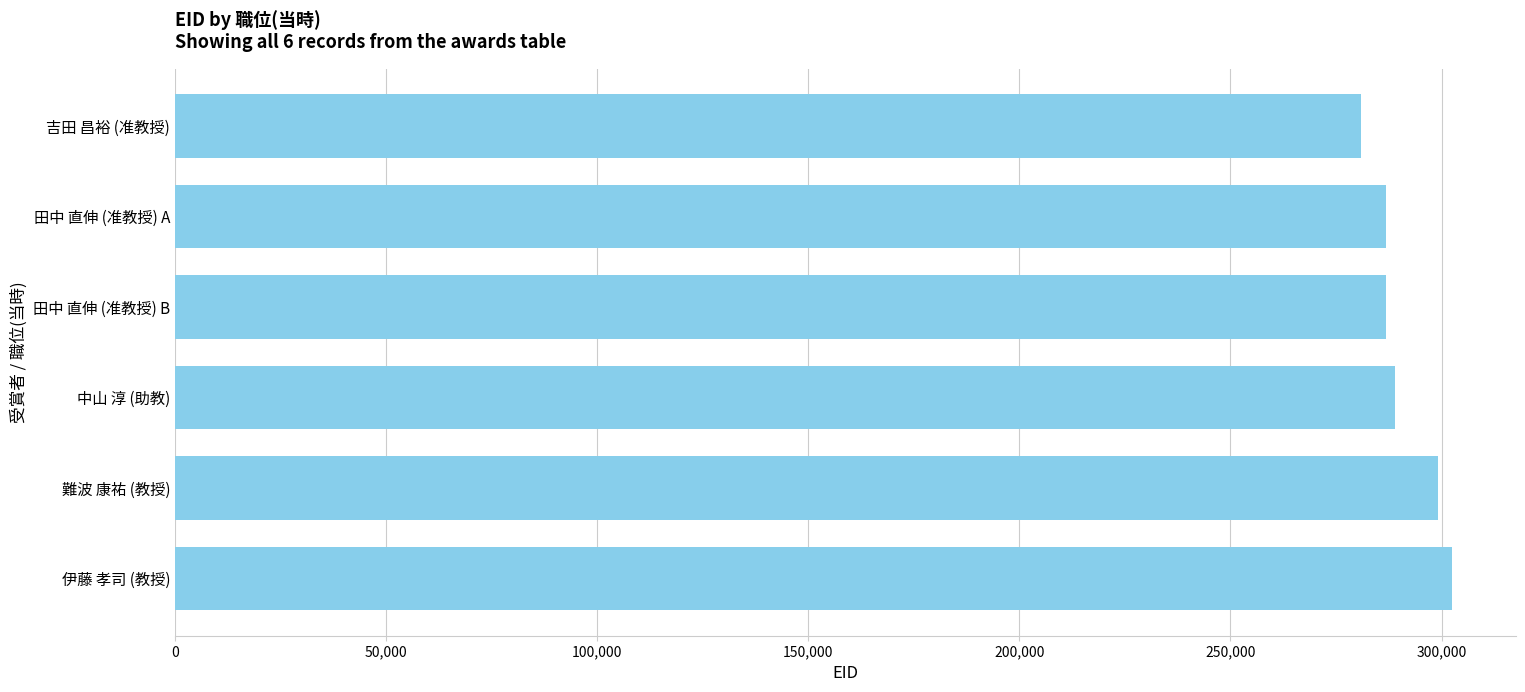

How many values are below 288932?

3